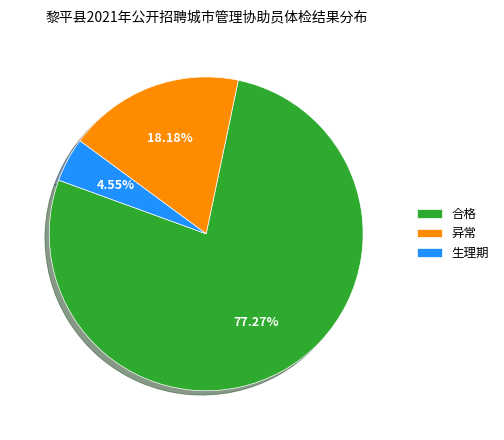

Does any single category account for the majority?

Yes